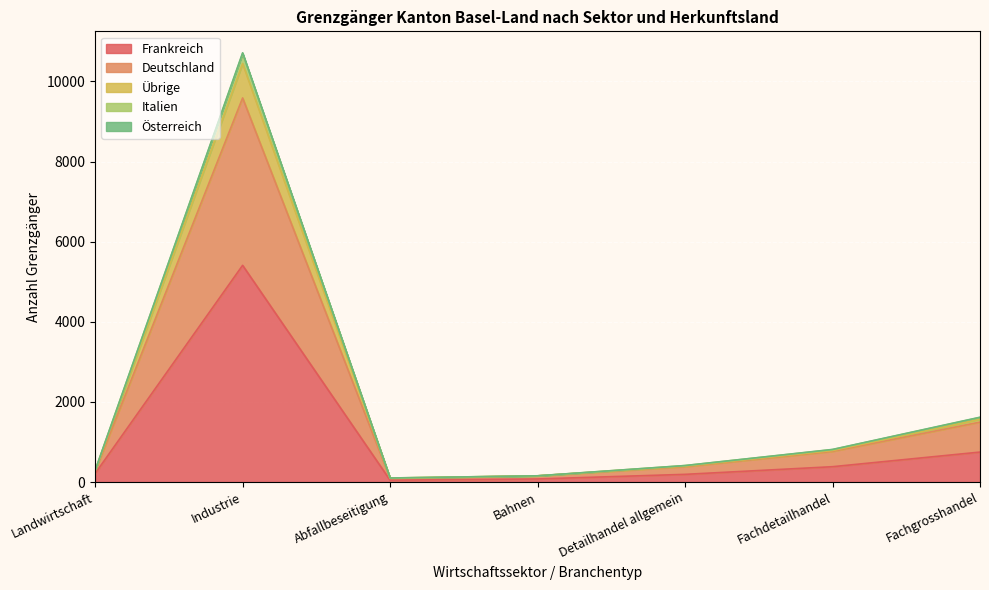

What is the highest value of the Frankreich series?

5410